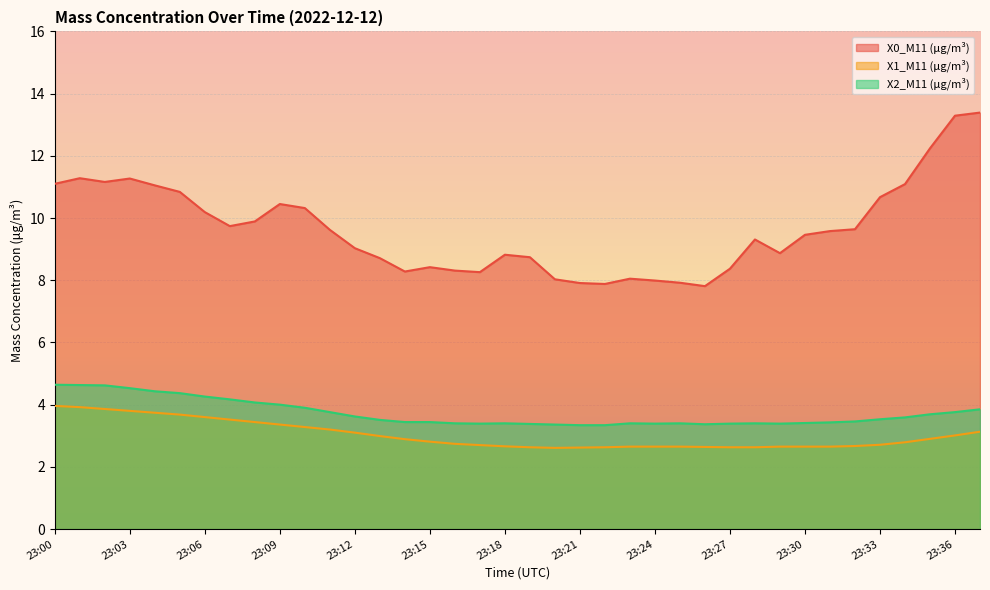

List the labels in order of X0_M11 (μg/m³) value, smallest first.

23:26, 23:22, 23:21, 23:25, 23:24, 23:20, 23:23, 23:17, 23:14, 23:16, 23:27, 23:15, 23:13, 23:19, 23:18, 23:29, 23:12, 23:28, 23:30, 23:31, 23:11, 23:32, 23:07, 23:08, 23:06, 23:10, 23:09, 23:33, 23:05, 23:04, 23:34, 23:00, 23:02, 23:03, 23:01, 23:35, 23:36, 23:37